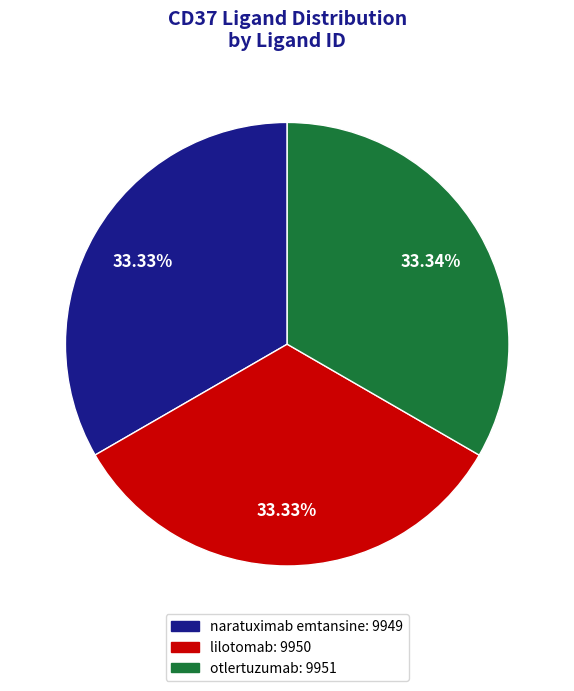

What percentage is the lilotomab slice, to the nearest percent?

33%